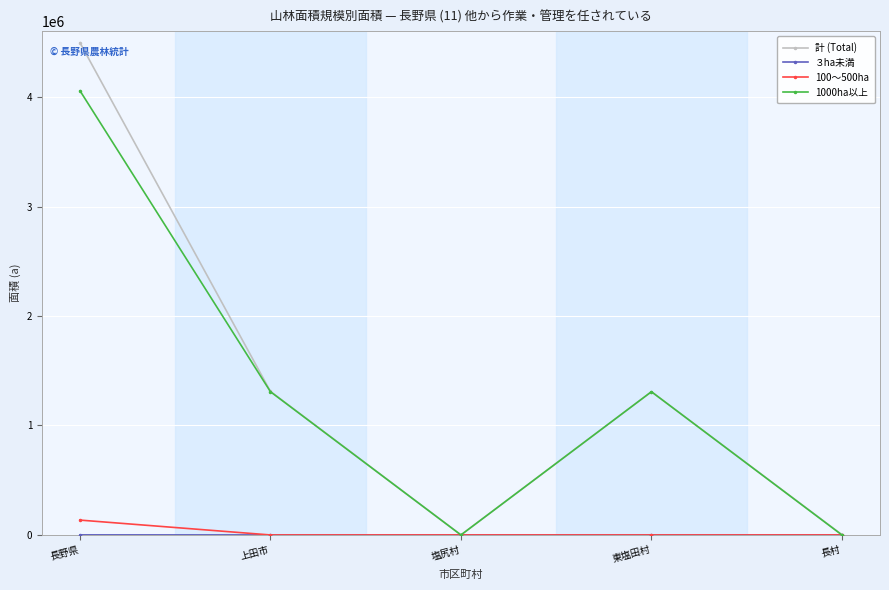

At which category does the chart reach its peak across all series?

長野県